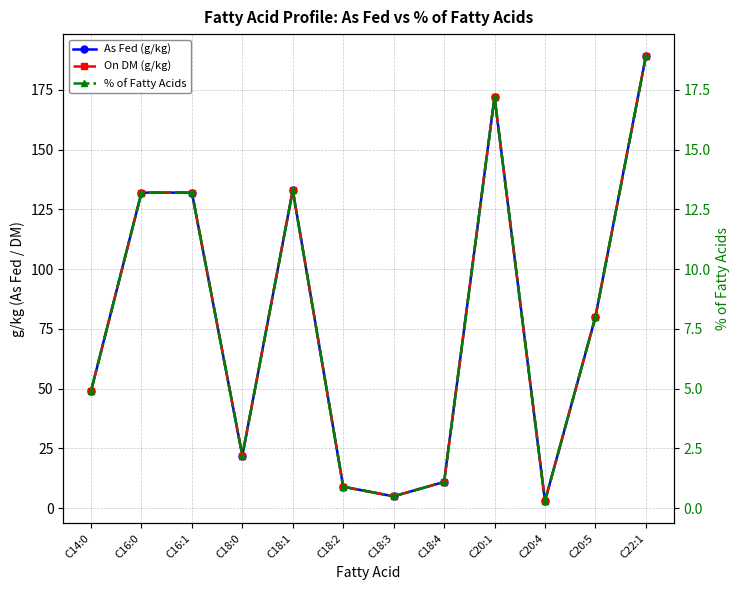

Which has a higher value, C20:4 or C16:0?

C16:0